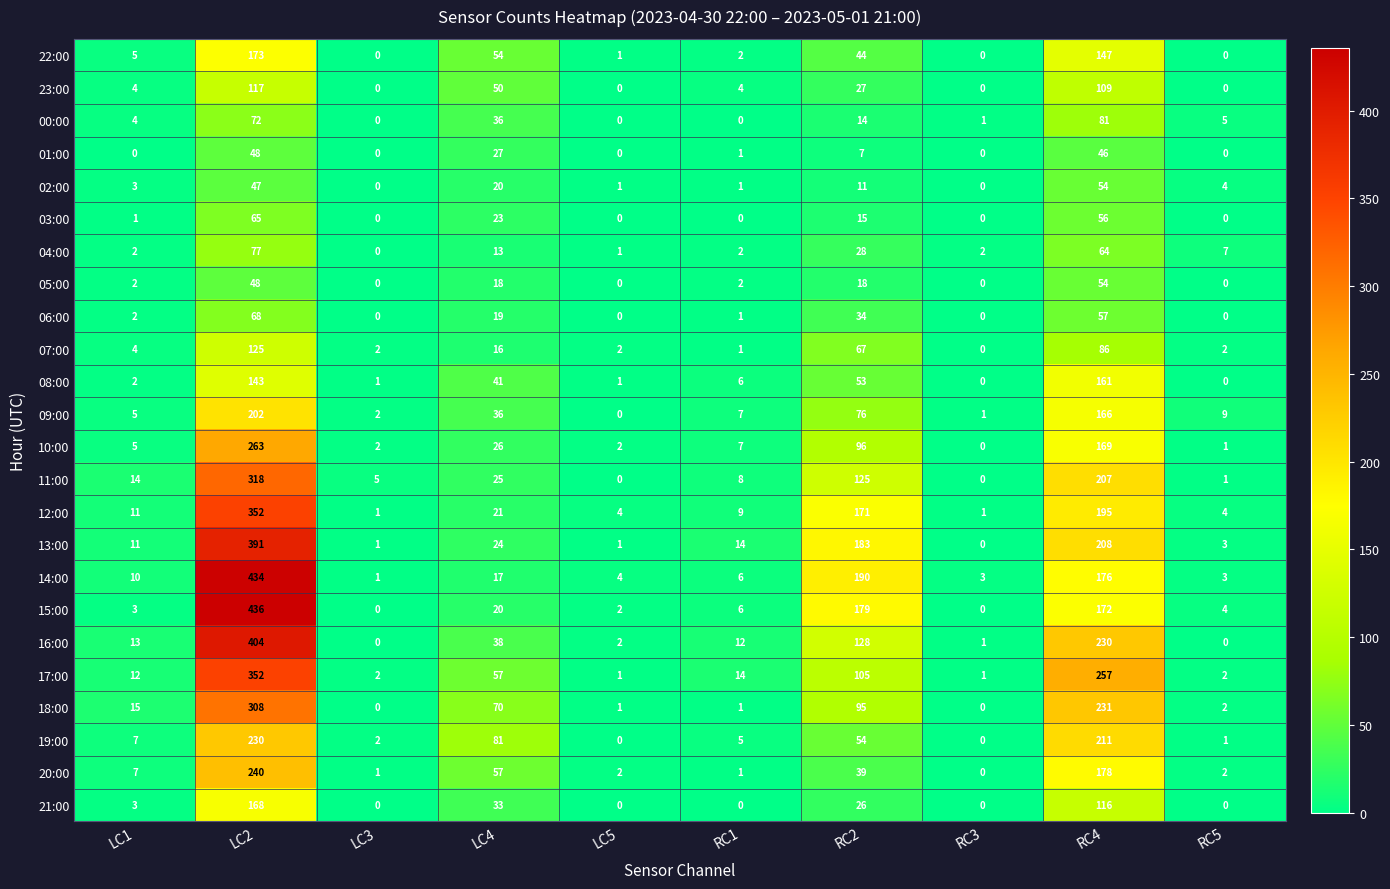

What is the sum of all 14:00 values?

844